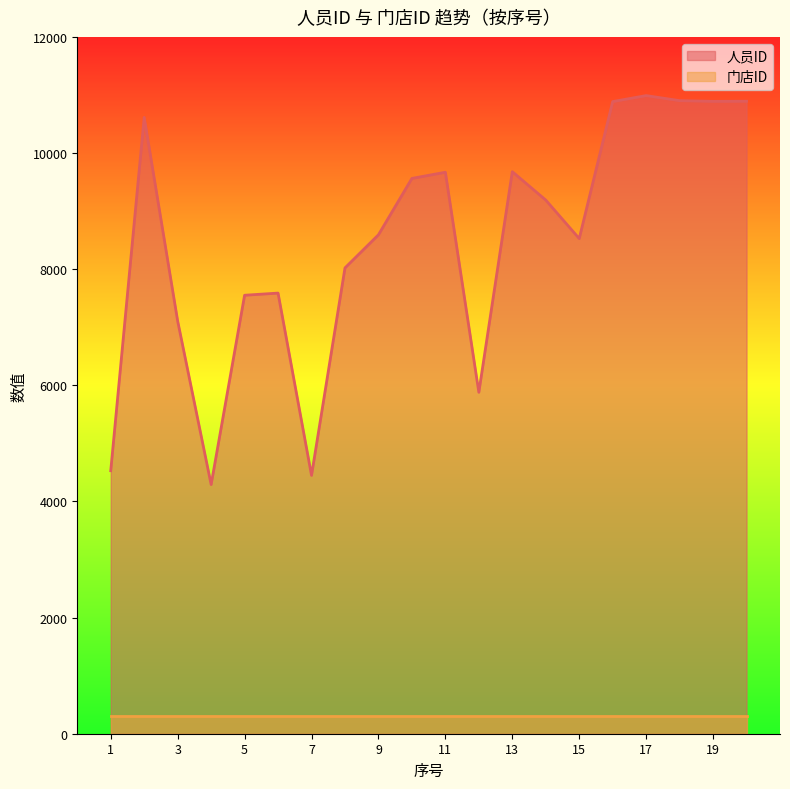

How many lines are shown in the chart?

2